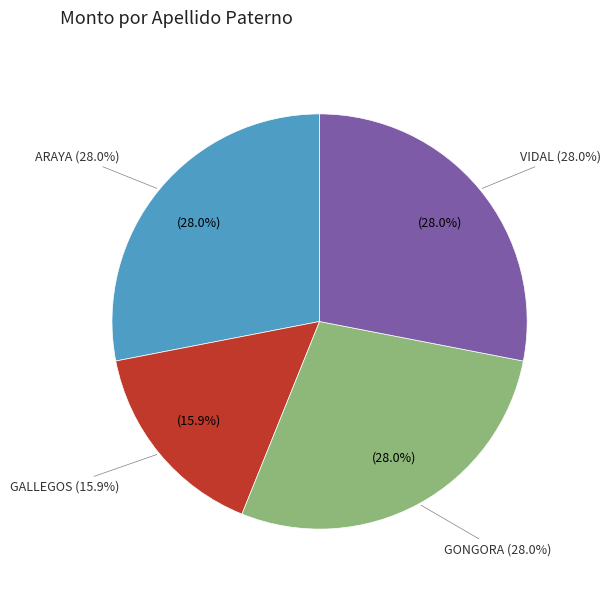

How many slices are in this pie chart?

4